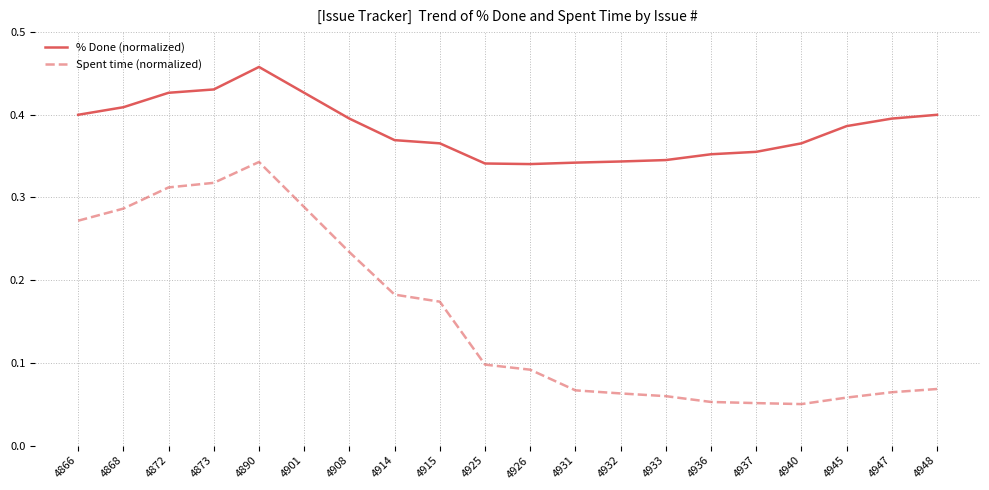

At how many categories does at least one series exceed 0?

20